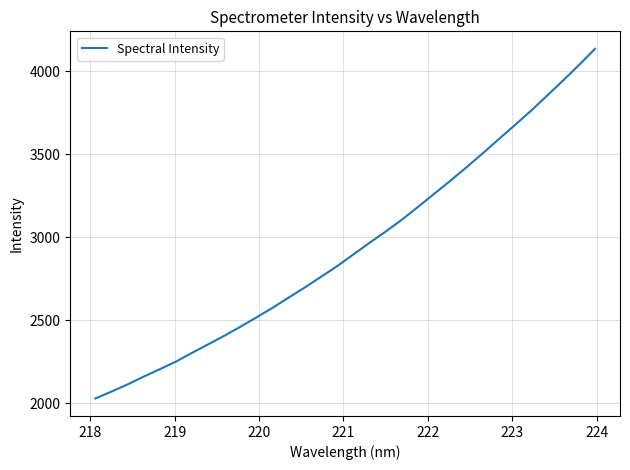

What is the maximum value shown in the chart?

4134.5